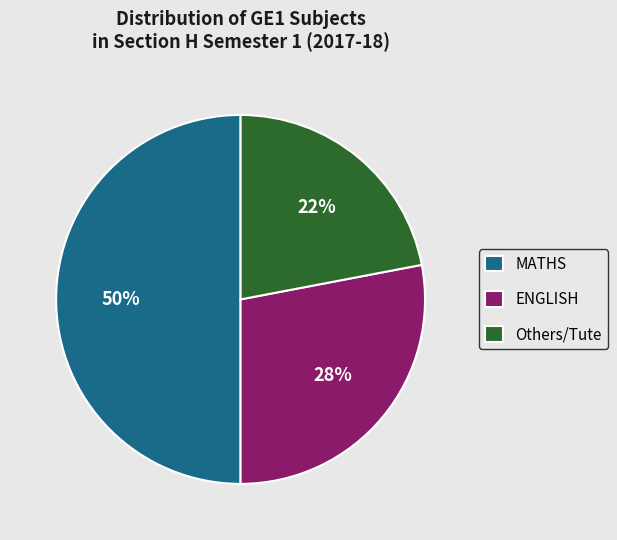

True or false: Others/Tute accounts for 29% of the total.

False